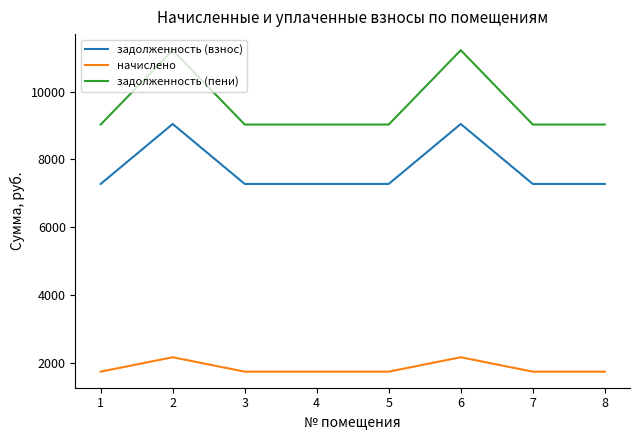

How many lines are shown in the chart?

3